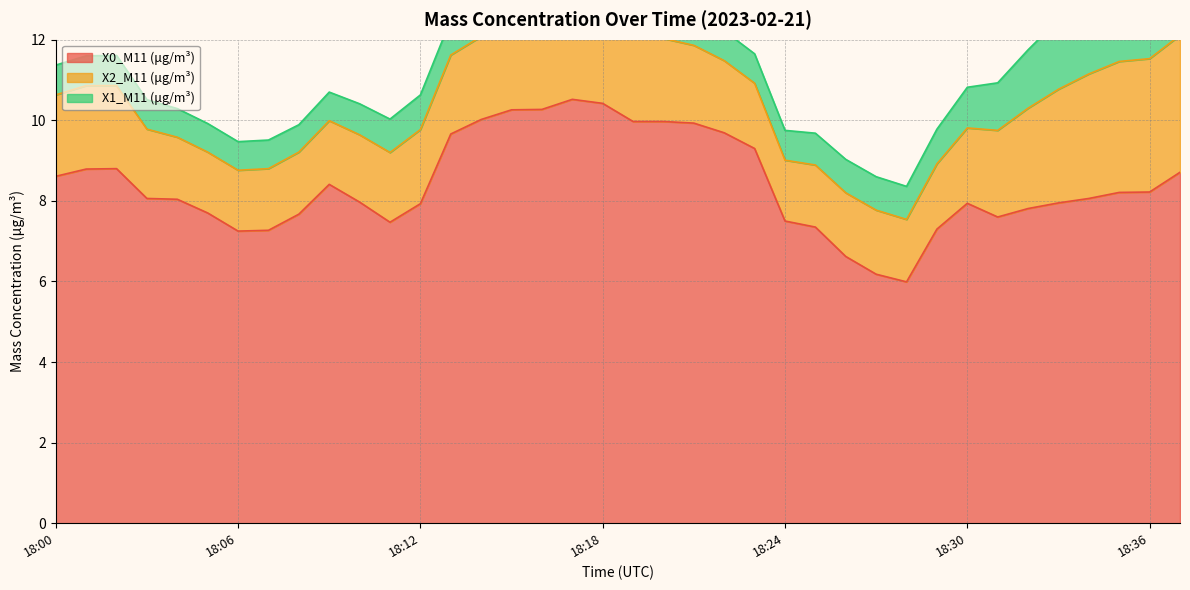

True or false: X2_M11 (μg/m³) and X1_M11 (μg/m³) cross at least once.

False